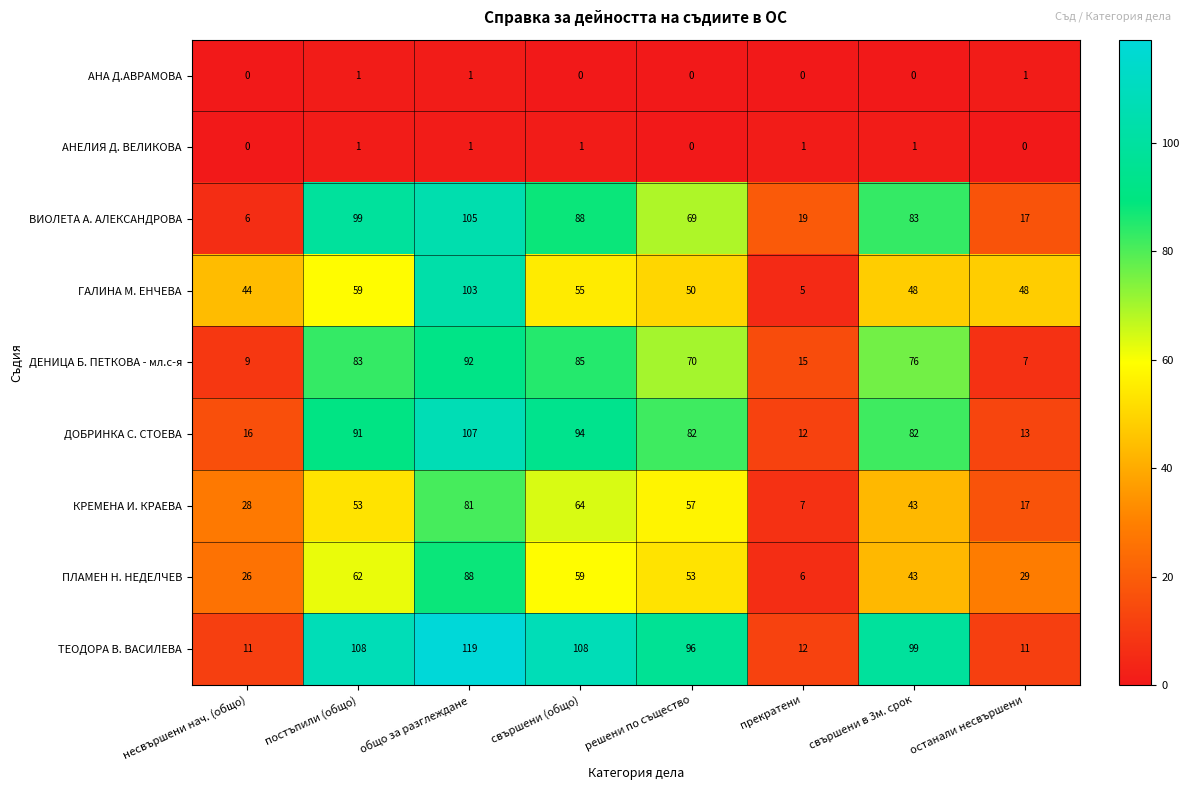

What is the difference between the highest and lowest values at свършени (общо)?

108